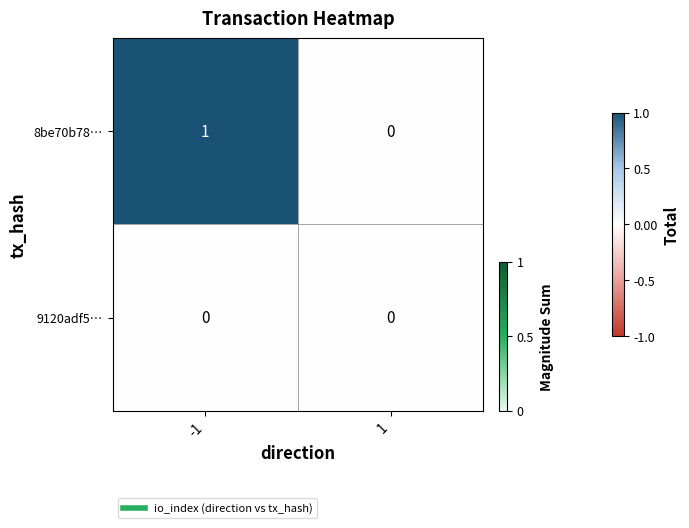

The value of 9120adf5… at -1 is 0. True or false?

True